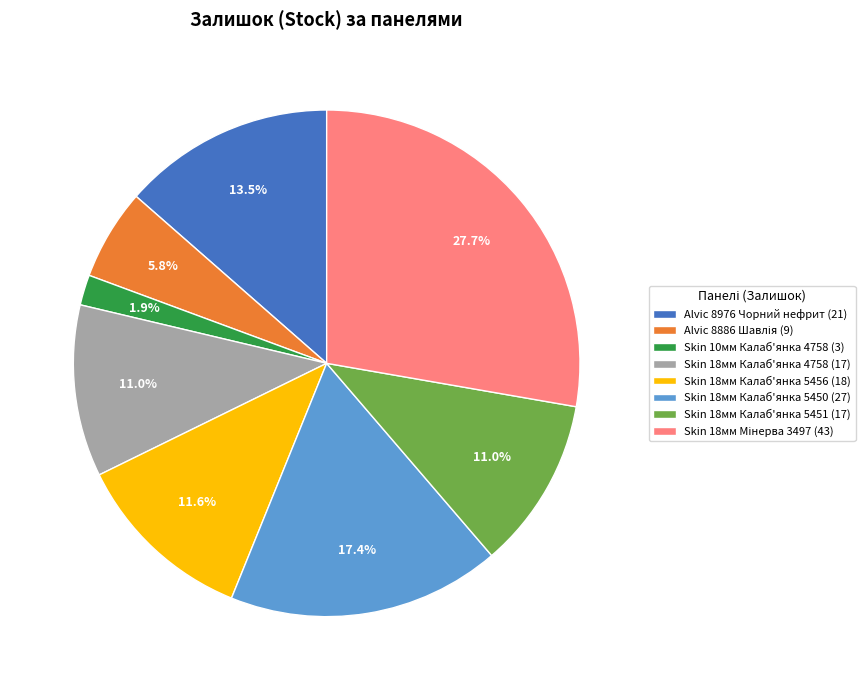

To the nearest percent, what is the difference between the largest and smallest slice percentages?

26%